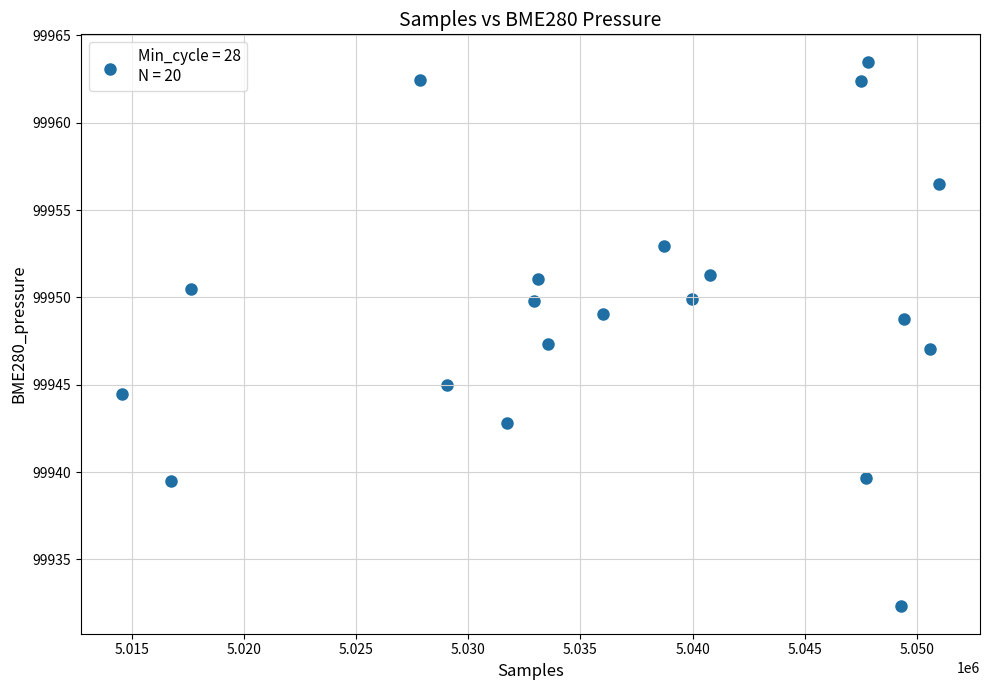

What is the range of Y values (max minus min)?

31.2